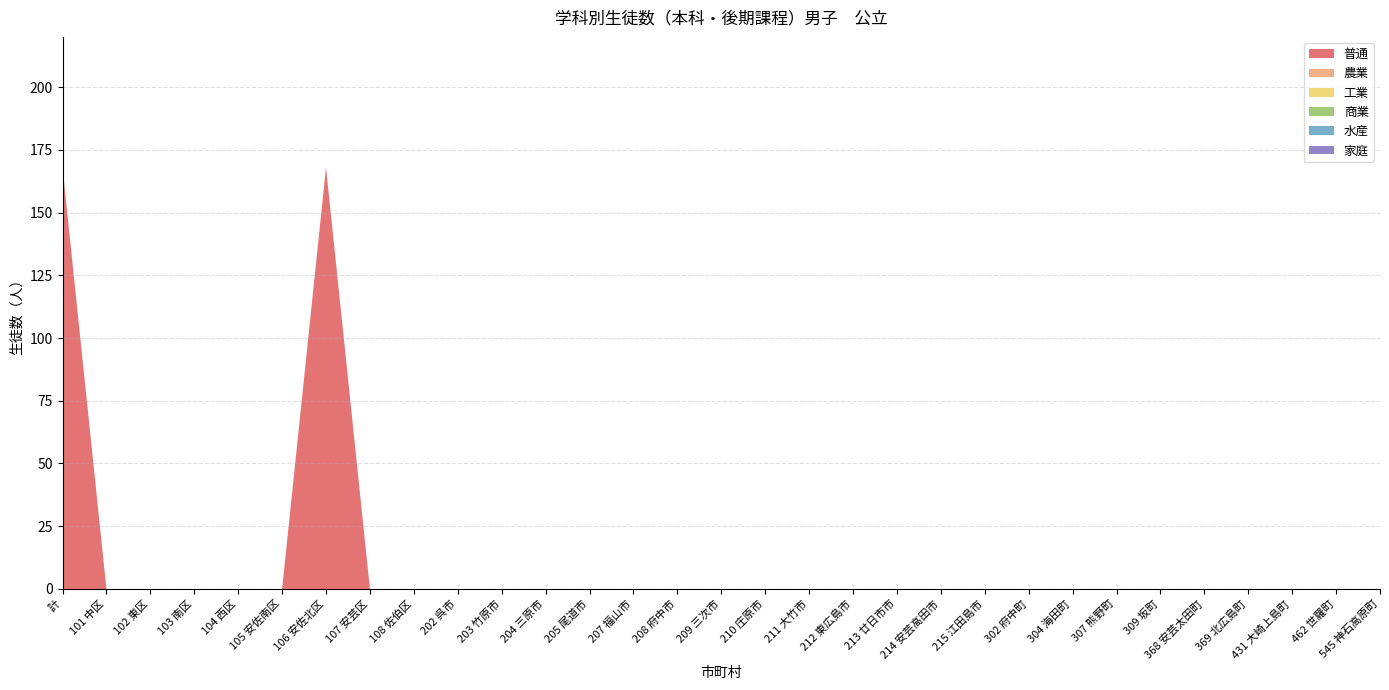

Reading left to right, extract all data points from this chart.

普通: 168	0	0	0	0	0	168	0	0	0	0	0	0	0	0	0	0	0	0	0	0	0	0	0	0	0	0	0	0	0	0
農業: 0	0	0	0	0	0	0	0	0	0	0	0	0	0	0	0	0	0	0	0	0	0	0	0	0	0	0	0	0	0	0
工業: 0	0	0	0	0	0	0	0	0	0	0	0	0	0	0	0	0	0	0	0	0	0	0	0	0	0	0	0	0	0	0
商業: 0	0	0	0	0	0	0	0	0	0	0	0	0	0	0	0	0	0	0	0	0	0	0	0	0	0	0	0	0	0	0
水産: 0	0	0	0	0	0	0	0	0	0	0	0	0	0	0	0	0	0	0	0	0	0	0	0	0	0	0	0	0	0	0
家庭: 0	0	0	0	0	0	0	0	0	0	0	0	0	0	0	0	0	0	0	0	0	0	0	0	0	0	0	0	0	0	0